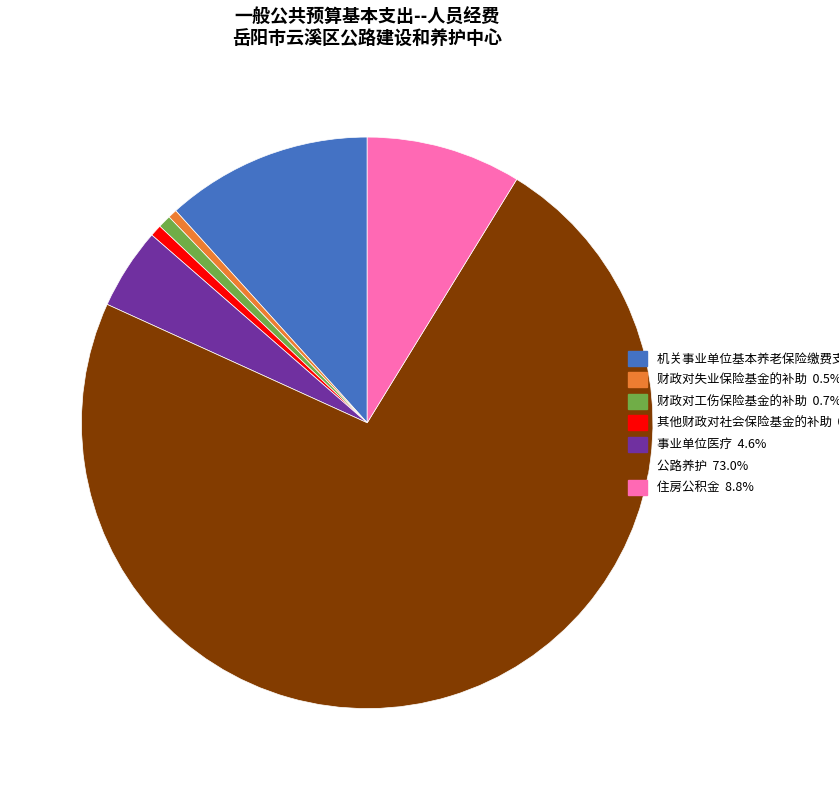

What is the largest slice in the pie chart?

公路养护